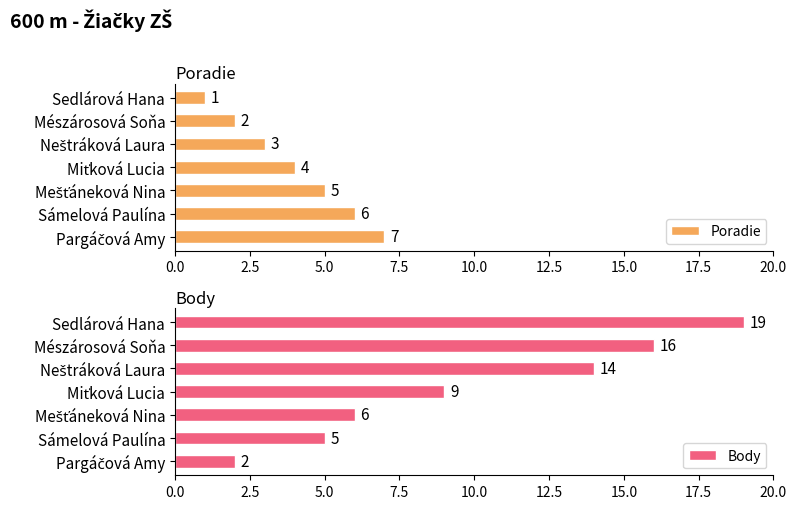

What are all the series names shown in the legend?

Poradie, Body